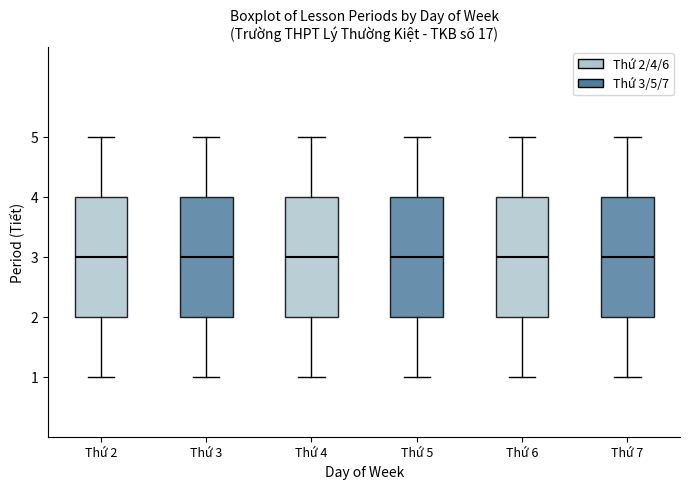

Where is the lower edge of the box for Thứ 6 on the y-axis? The values are not printed on the chart, so give them approximately, as read against the axis.

2